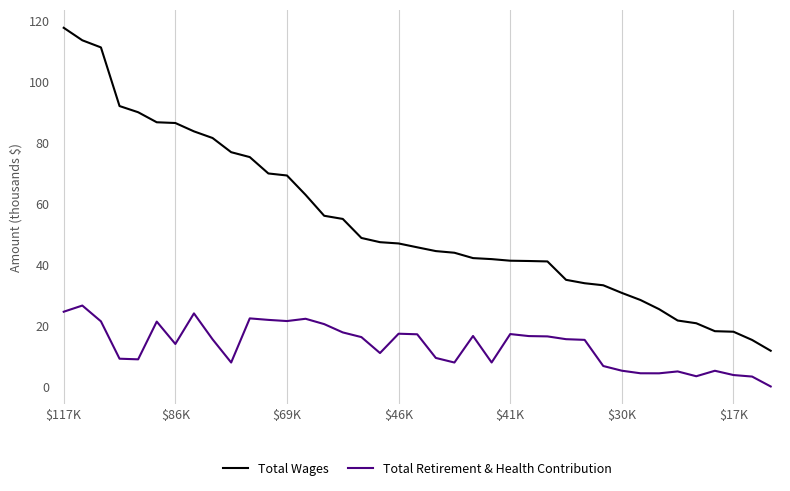

Rank the series by their maximum value, from lowest to highest.

Total Retirement & Health Contribution, Total Wages